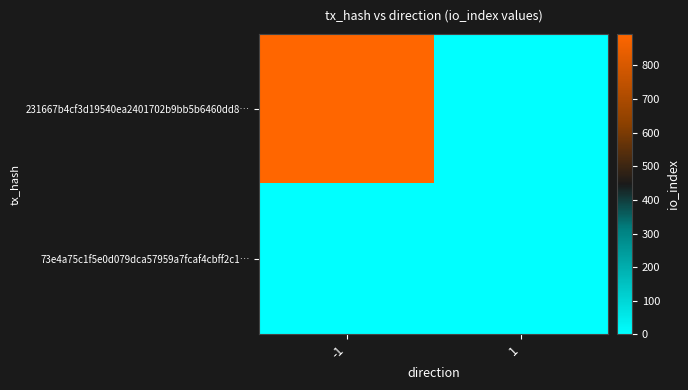

What is the total value across all series at -1?

893